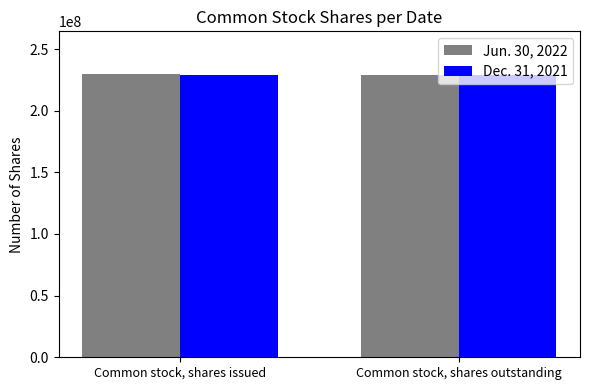

Are the bars grouped side by side (vs. stacked)?

Yes